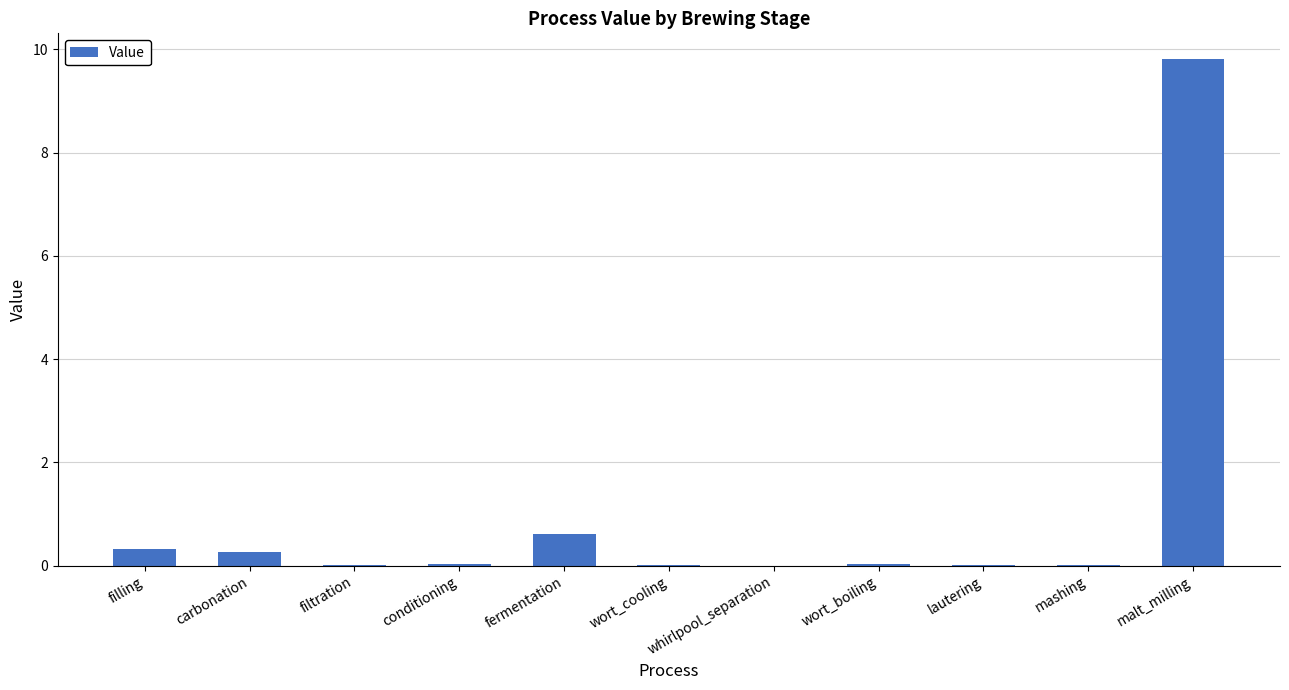

The value at filling is 0.3. True or false?

True